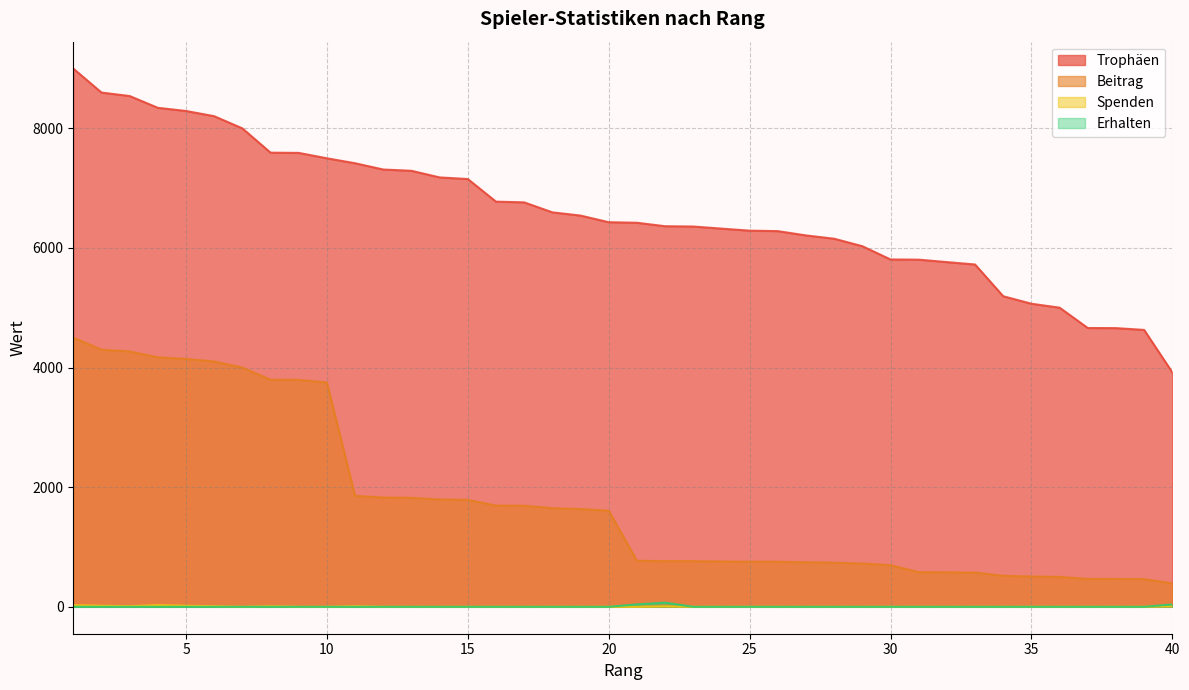

At how many categories does at least one series exceed 299?

40